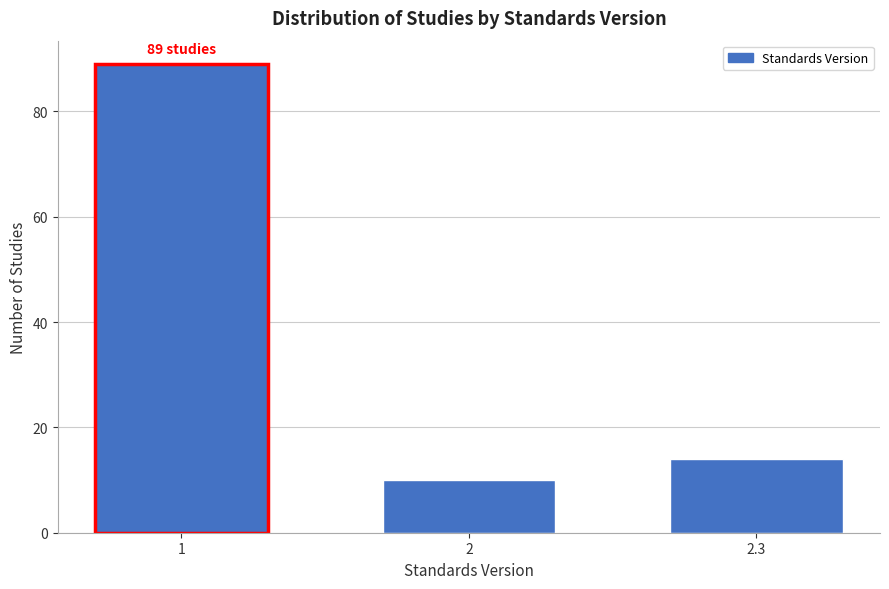

Reading left to right, list all the values displayed in this chart.

1=89	2=10	2.3=14